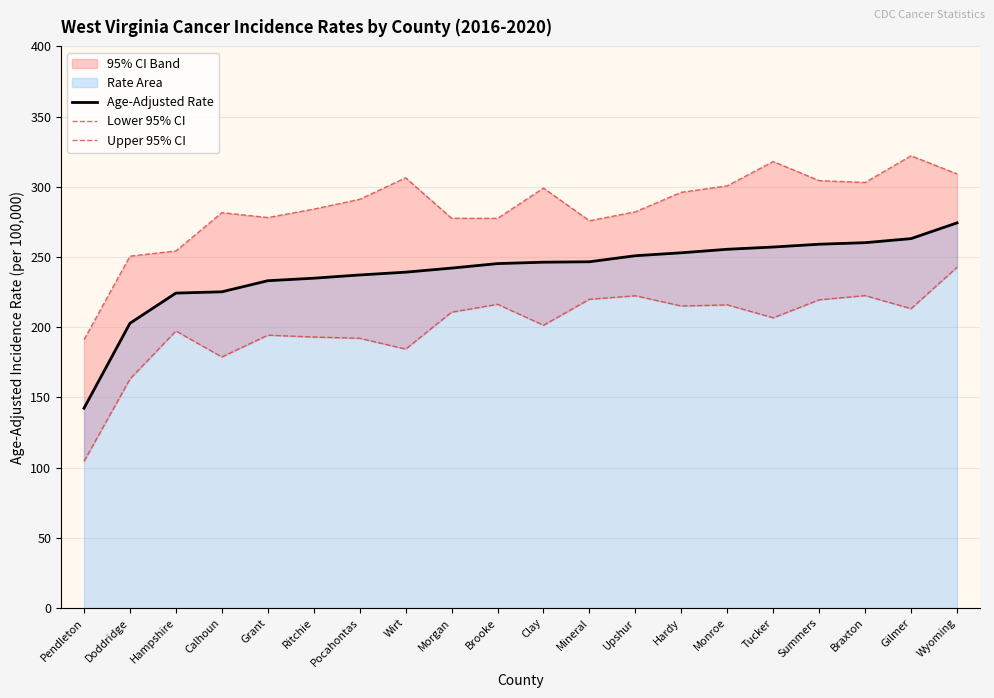

True or false: Upper 95% CI and Lower 95% CI intersect in this chart.

False